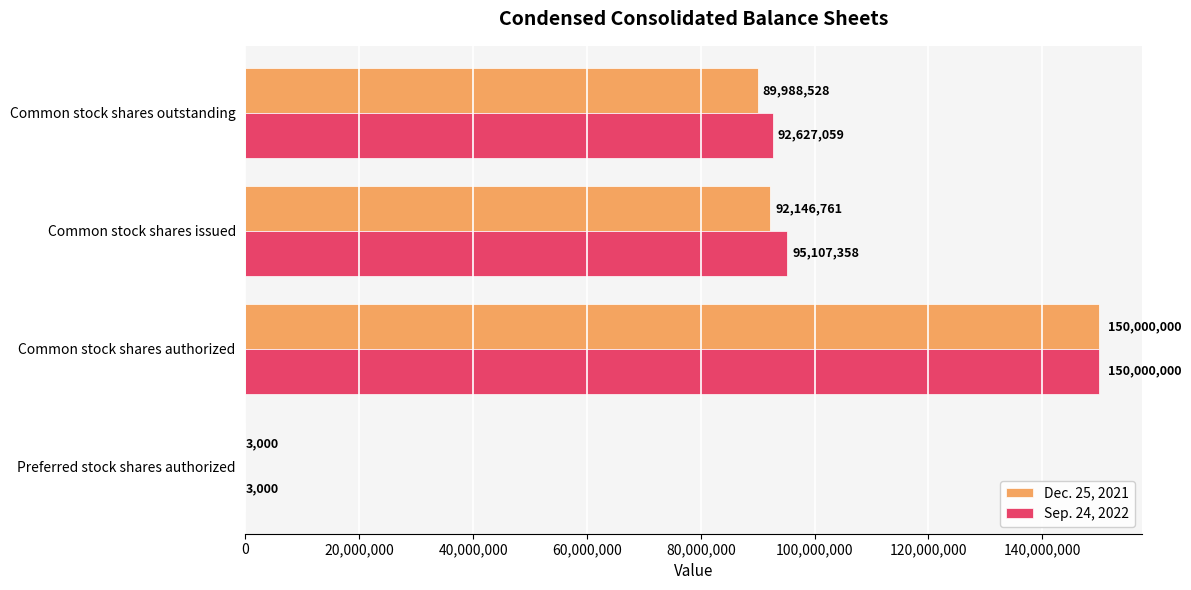

Where is Sep. 24, 2022 nearest to the value 75001500?

Common stock shares outstanding